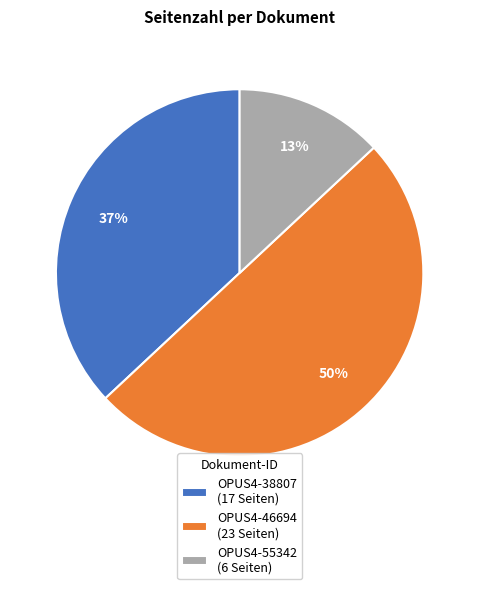

Which category has the smallest portion of the pie?

OPUS4-55342